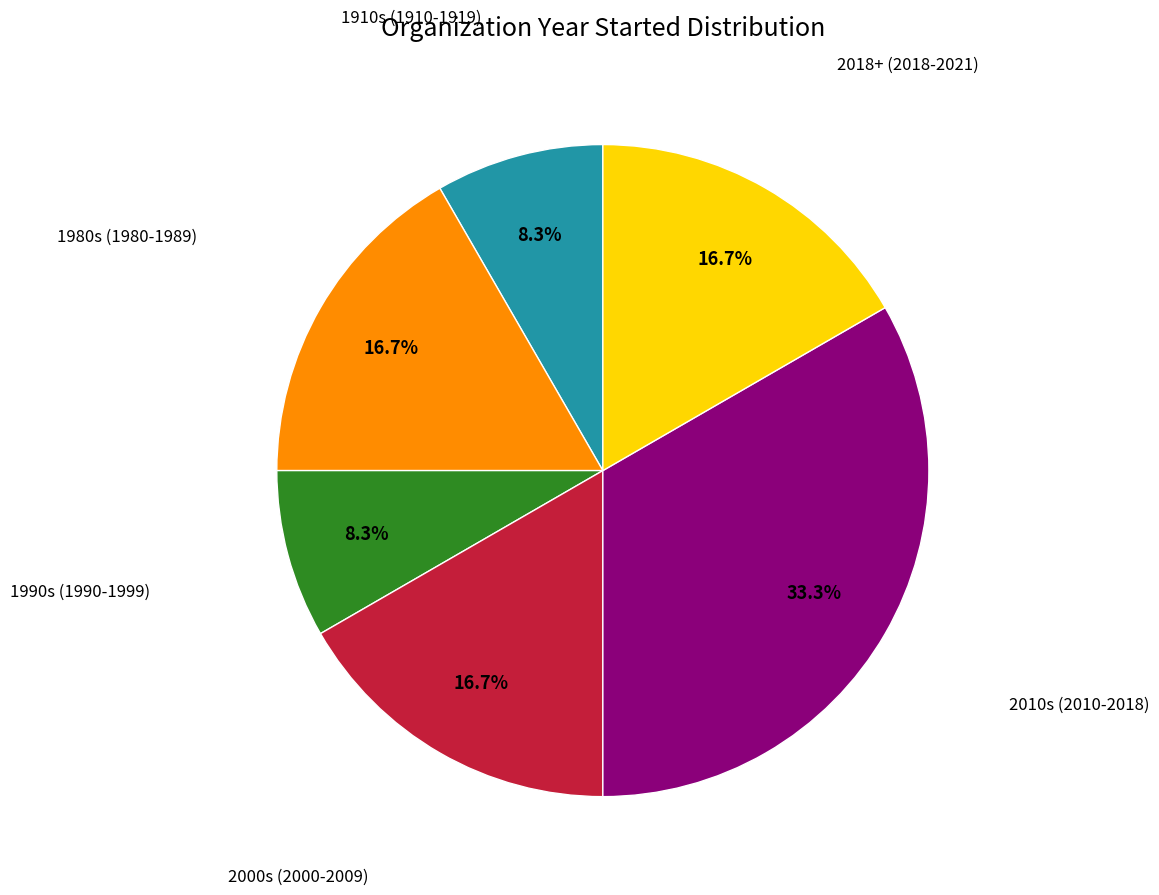

Is there a majority slice in this chart?

No